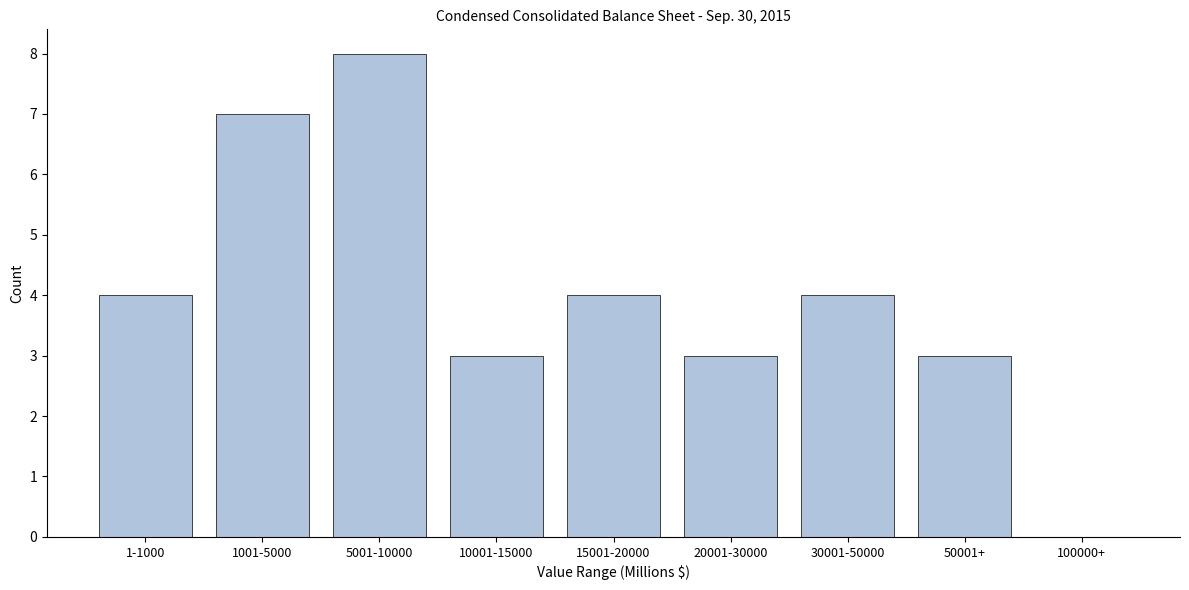

Reading right to left, what are all the values shown in this chart?

100000+=0	50001+=3	30001-50000=4	20001-30000=3	15001-20000=4	10001-15000=3	5001-10000=8	1001-5000=7	1-1000=4